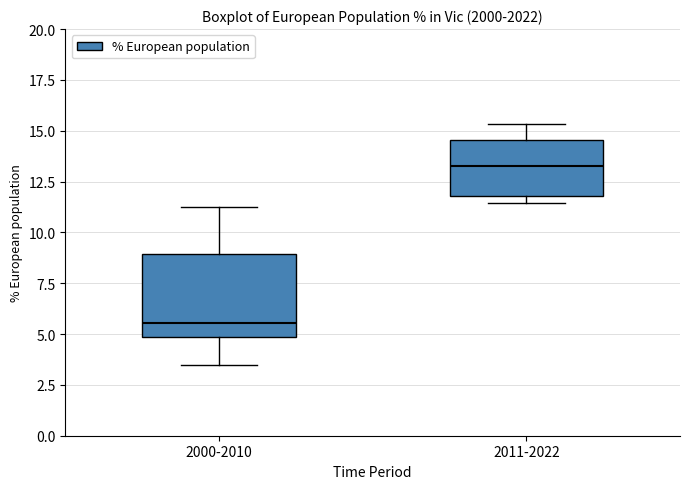

Reading left to right, read every box against the y-axis: the position of its median line, the range the box covers, and the ends of its whiskers. The values are not printed on the chart, so give them approximately, as read against the axis.

2000-2010: median 5.5, box 5.0 to 9.0, whiskers 3.5 to 11.5
2011-2022: median 13.5, box 12.0 to 14.5, whiskers 11.5 to 15.5